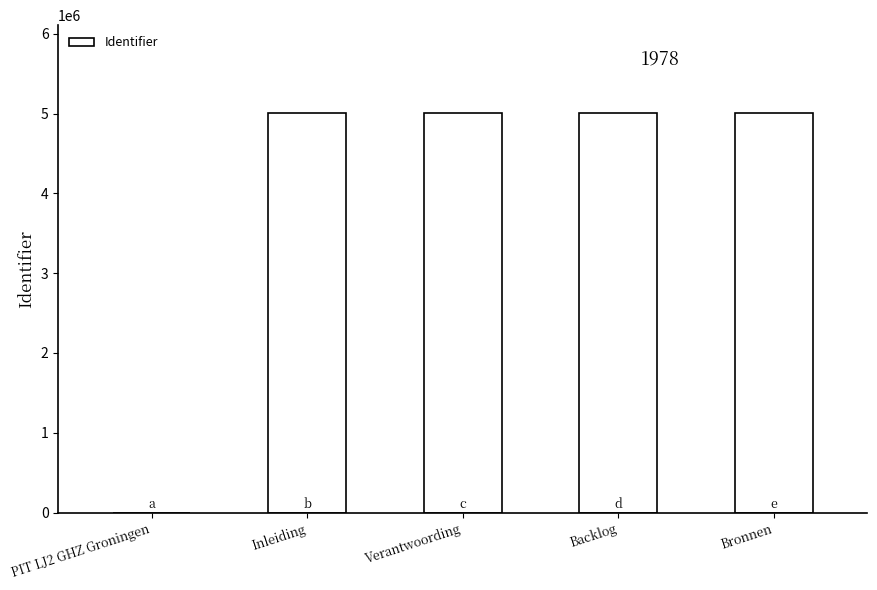

What is the maximum value shown in the chart?

5006328